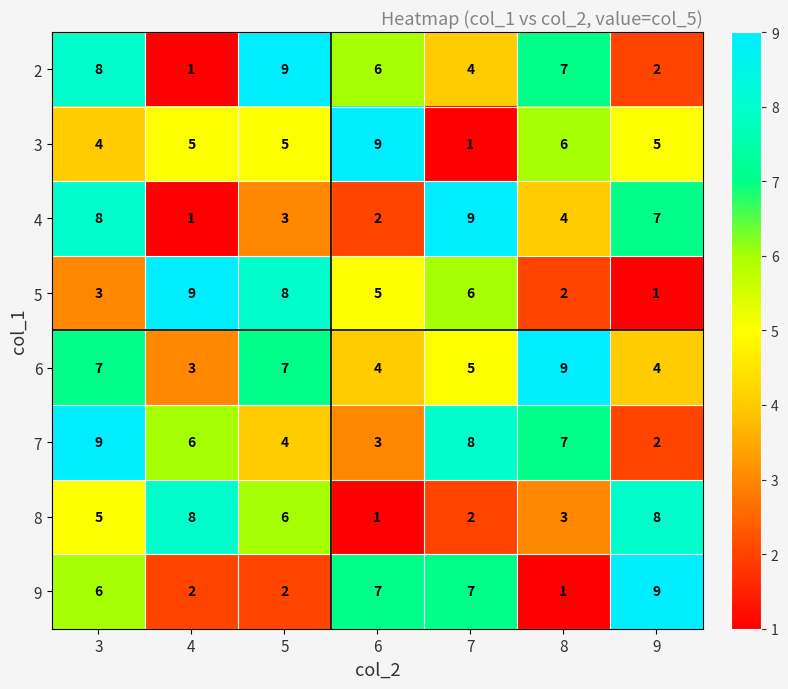

Is it true that 9 equals 5 at 9?

False